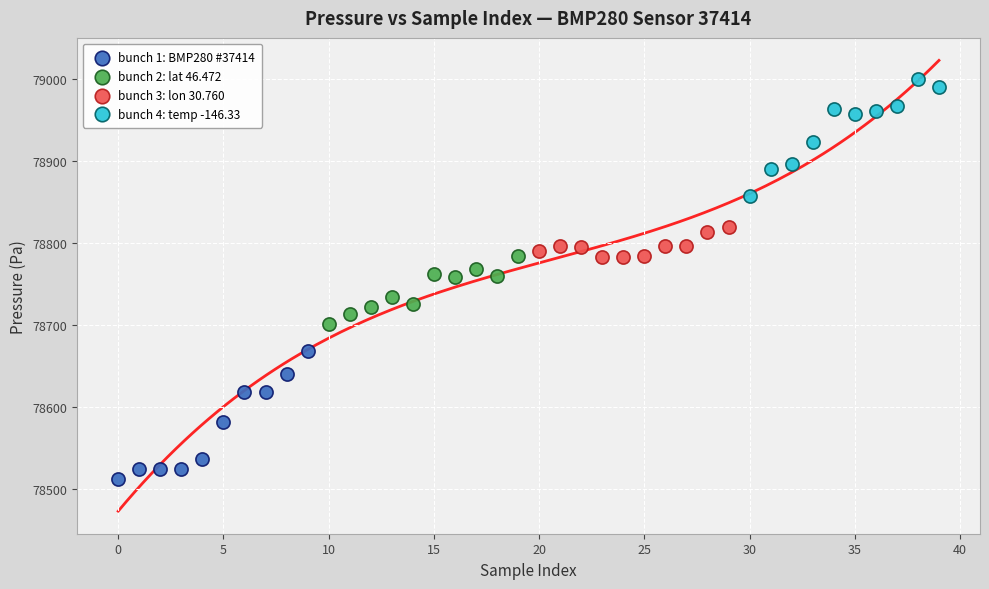

Which series contains the lowest Y value?

bunch 1: BMP280 #37414